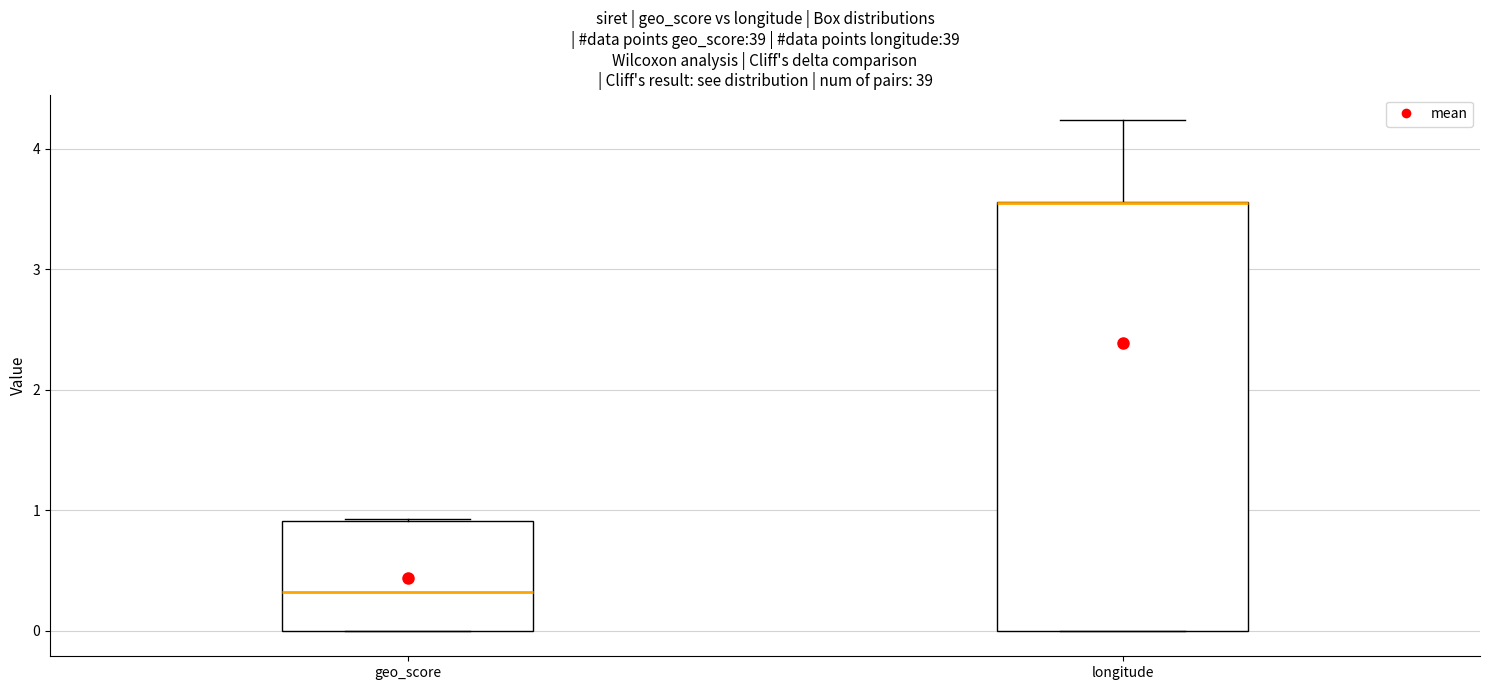

Reading left to right, transcribe this box plot: for each box, give where its median line is, the range the box spans, and where its two whiskers end, as read against the y-axis. The values are not printed on the chart, so give them approximately, as read against the axis.

geo_score: median 0.3, box 0.0 to 0.9, whiskers 0.0 to 0.9
longitude: median 3.6 (drawn on the box's upper edge), box 0.0 to 3.6, whiskers 0.0 to 4.2